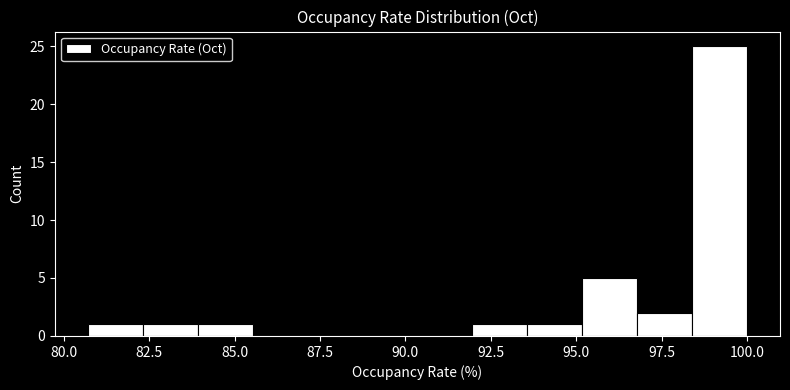

Read against the x-axis, roughly where is the centre of the tallest bar?

99.0